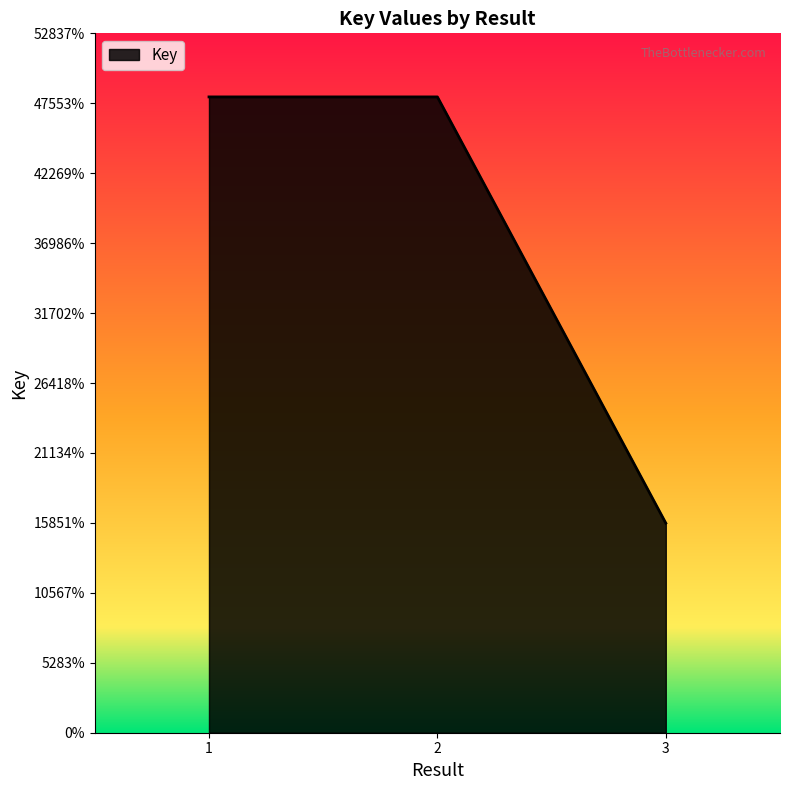

What is the difference between the values at 1 and 2?

293